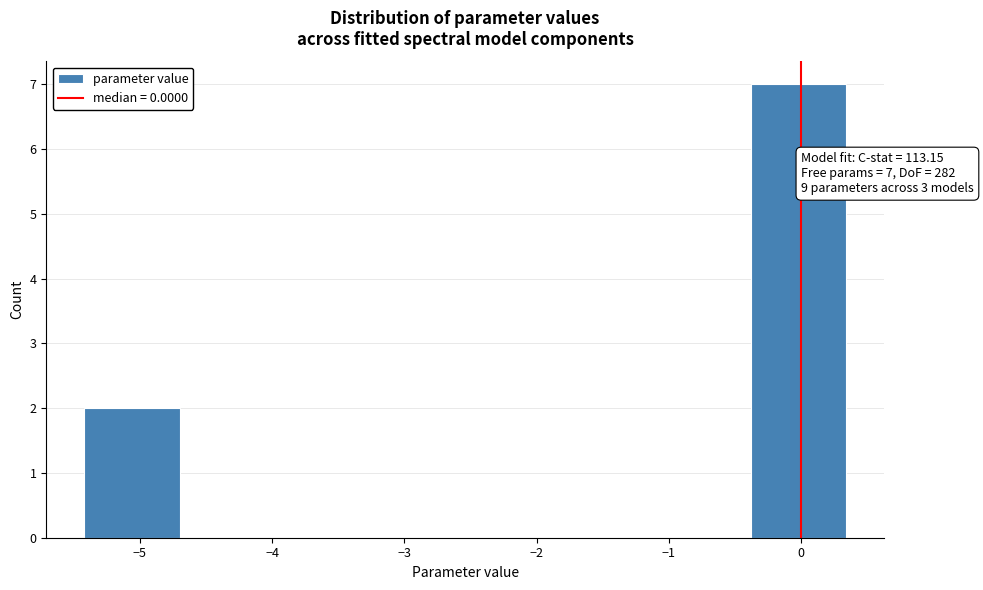

Over which range of the x-axis is the bar tallest?

-0.4 to 0.3